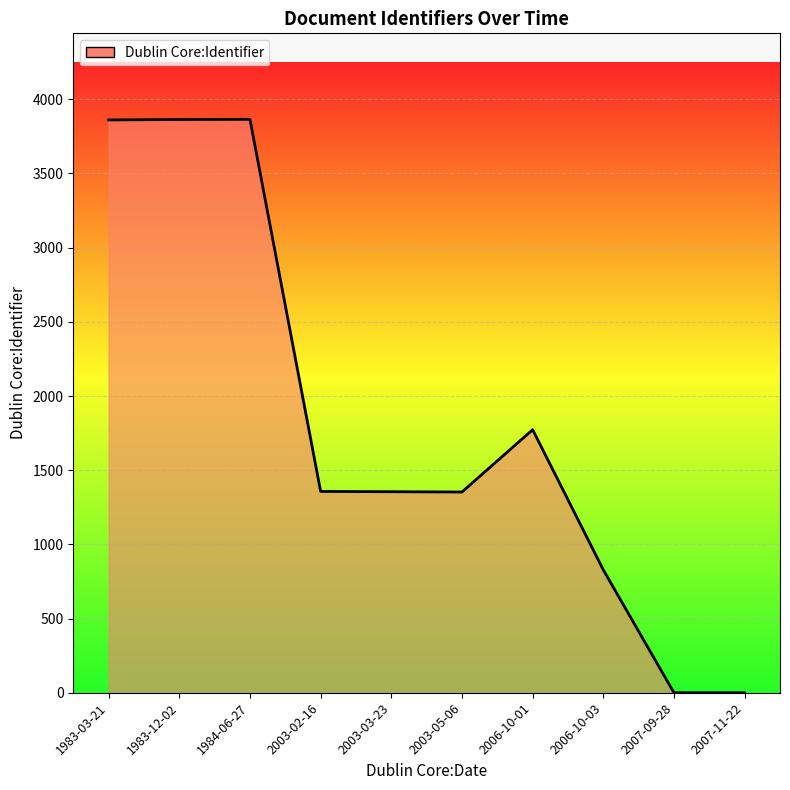

Is it true that the value at 2007-09-28 is 2073?

False